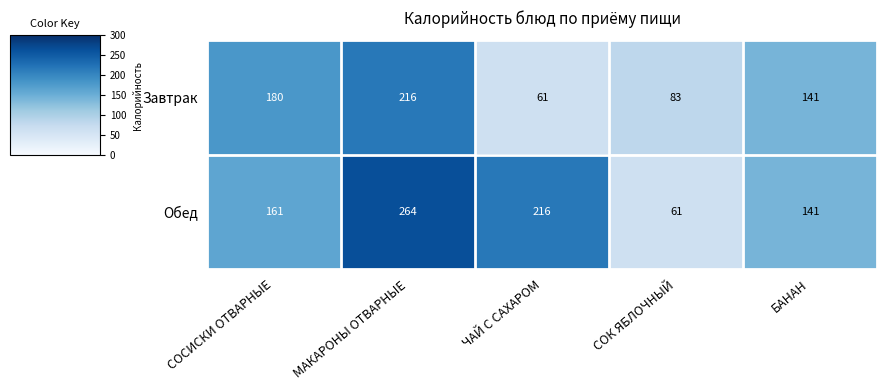

Rank the series by their maximum value, from highest to lowest.

Обед, Завтрак